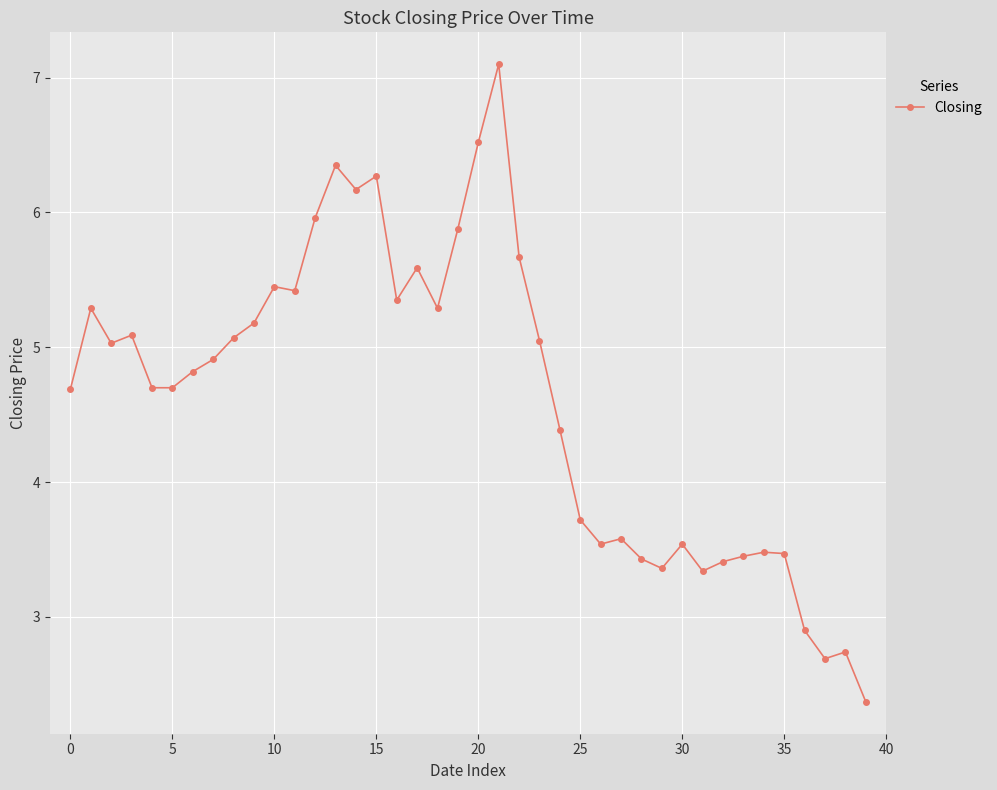

What is the difference between the maximum and second lowest values?

4.4